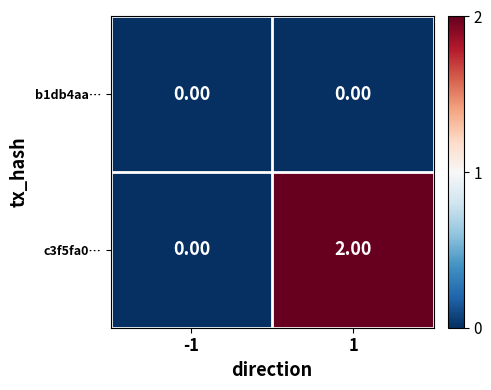

What is the total value across all series at 1?

2